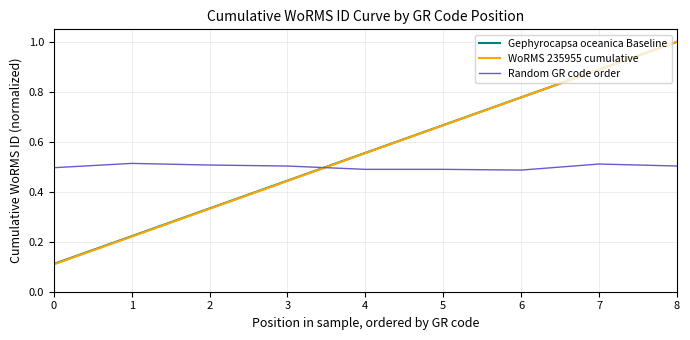

Is this an area chart (filled region under the line)?

No